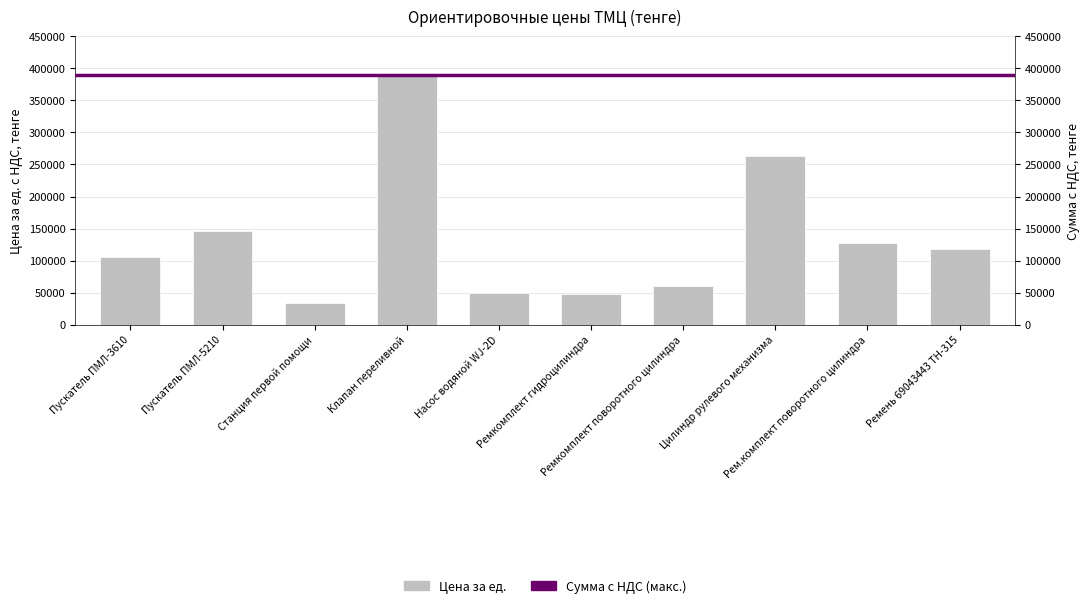

List the labels in order of value, smallest first.

Станция первой помощи, Ремкомплект гидроцилиндра, Насос водяной WJ-2D, Ремкомплект поворотного цилиндра, Пускатель ПМЛ-3610, Ремень 69043443 TH-315, Рем.комплект поворотного цилиндра, Пускатель ПМЛ-5210, Цилиндр рулевого механизма, Клапан переливной